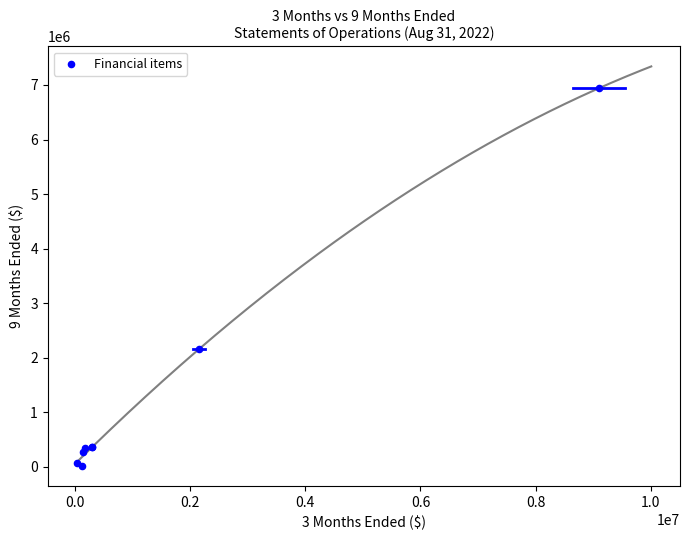

What Y value in the scatter plot is closest to 3477468?

2156250